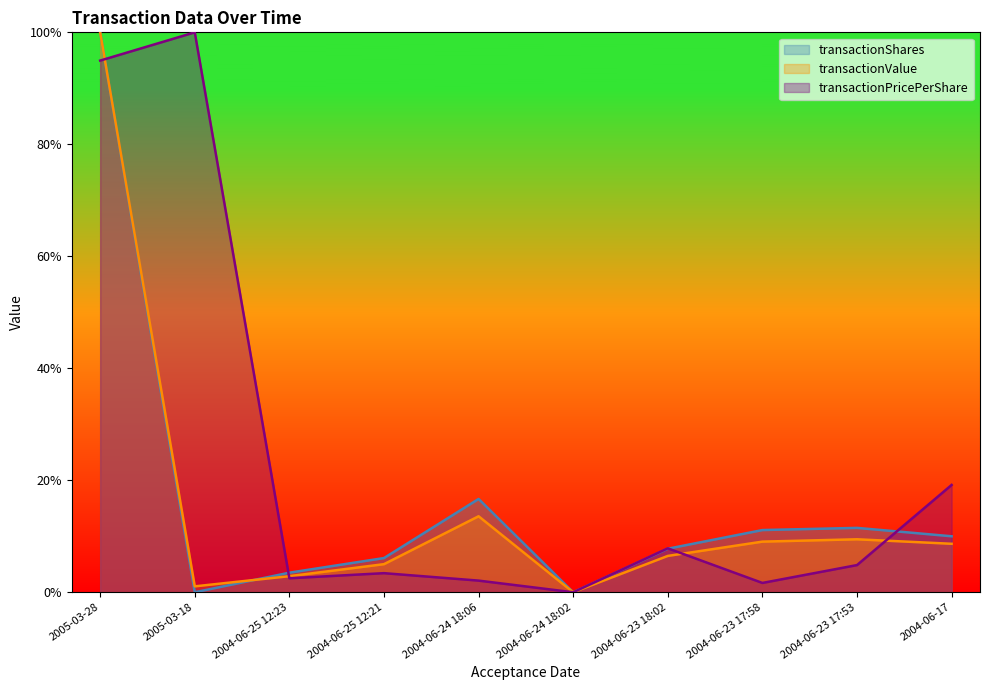

What is the sum of all transactionPricePerShare values?

2.4